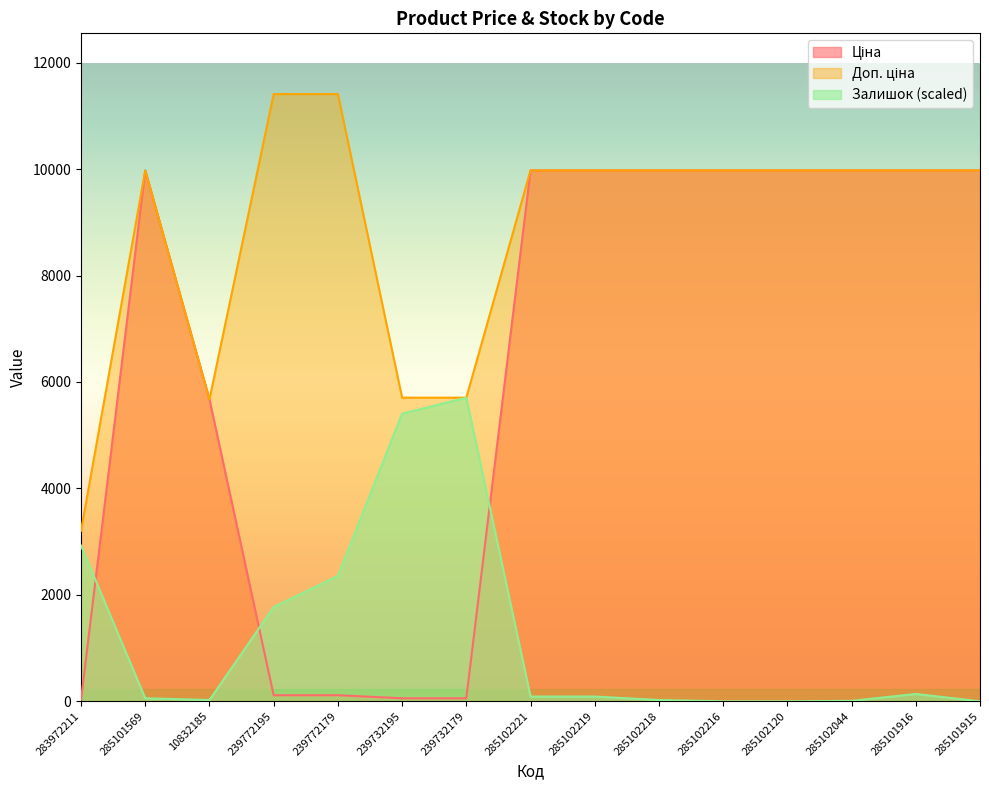

What is the difference between the maximum and minimum values in the Ціна series?

9942.9